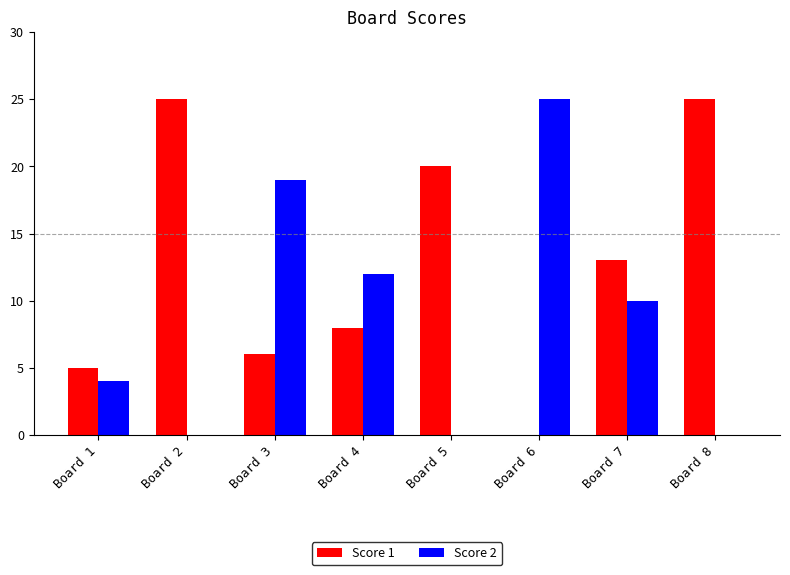

Are the bars horizontal?

No